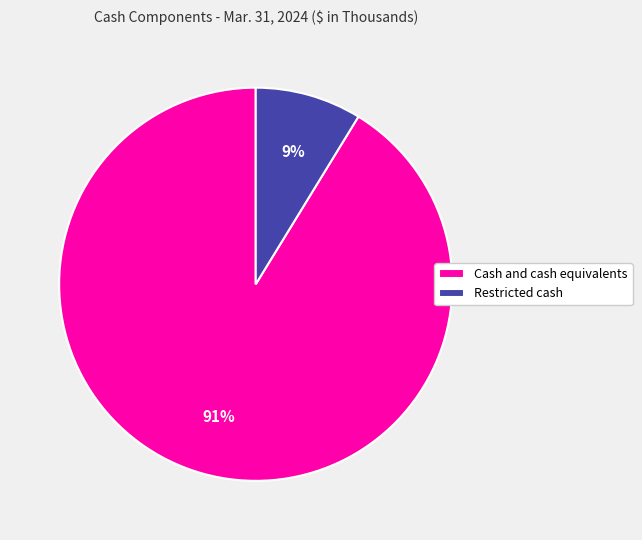

What is the smallest slice in the pie chart?

Restricted cash